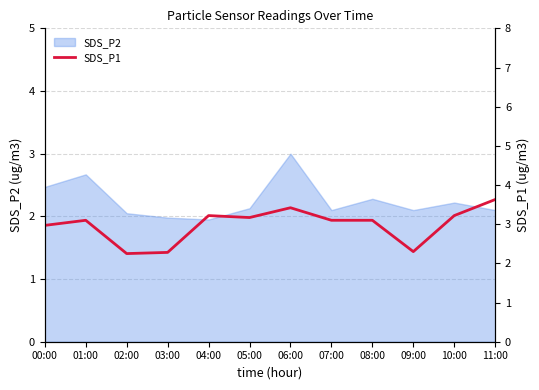

At which label does the data first exceed 3?

01:00